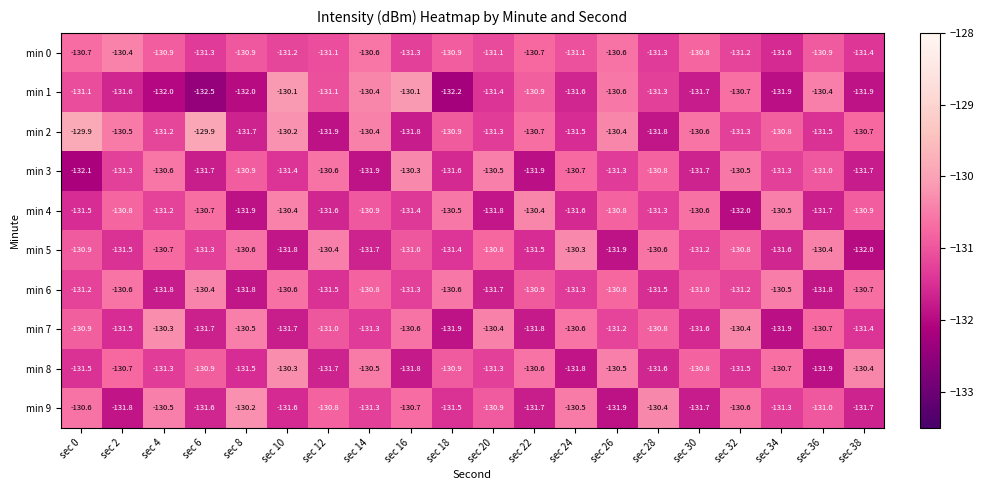

What is the difference between the second highest and second lowest values in the min 2 series?

1.9